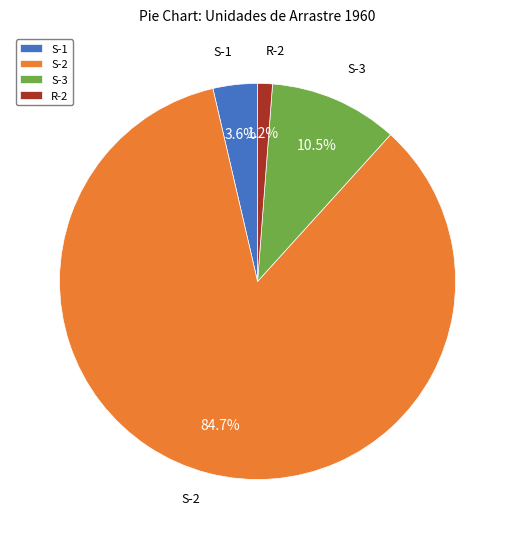

Between S-2 and R-2, which is larger?

S-2